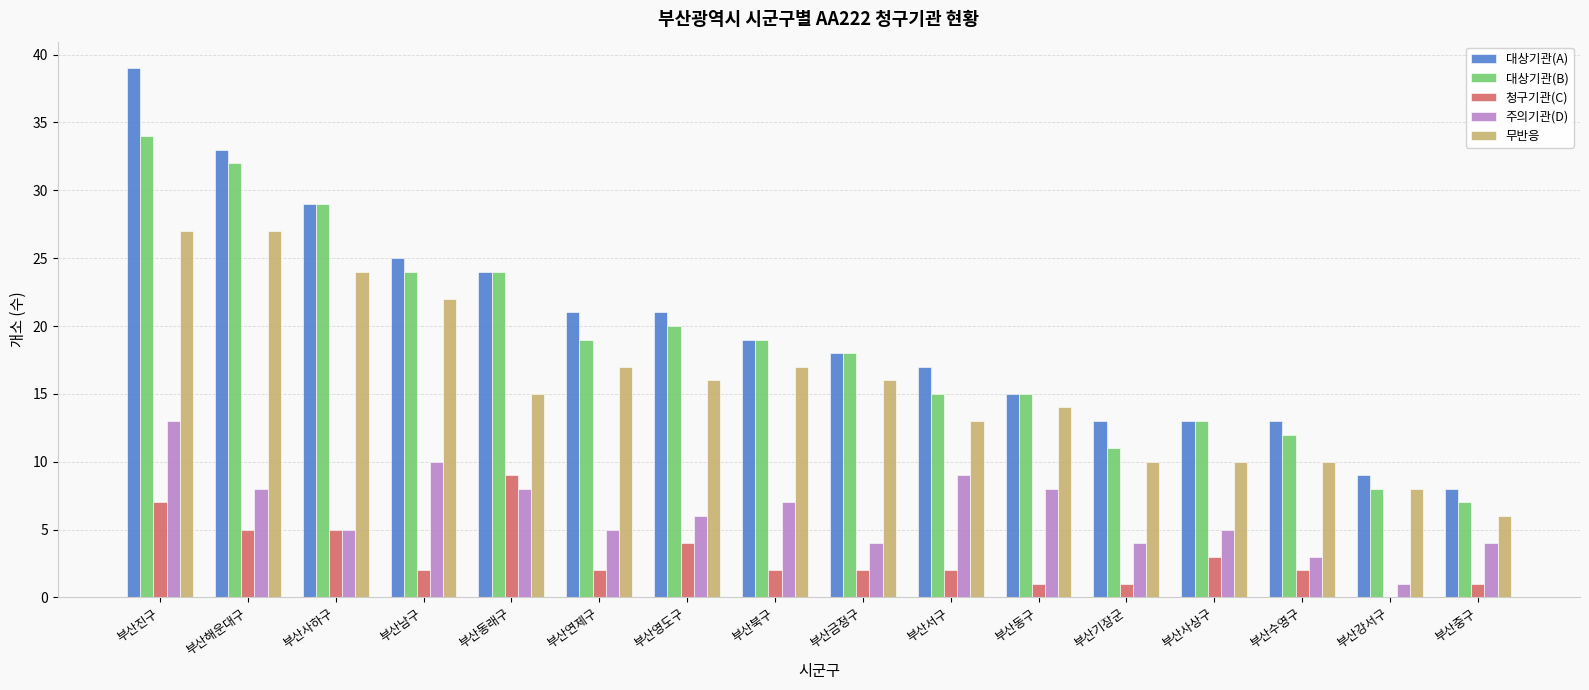

What is the total value across all series at 부산남구?

83